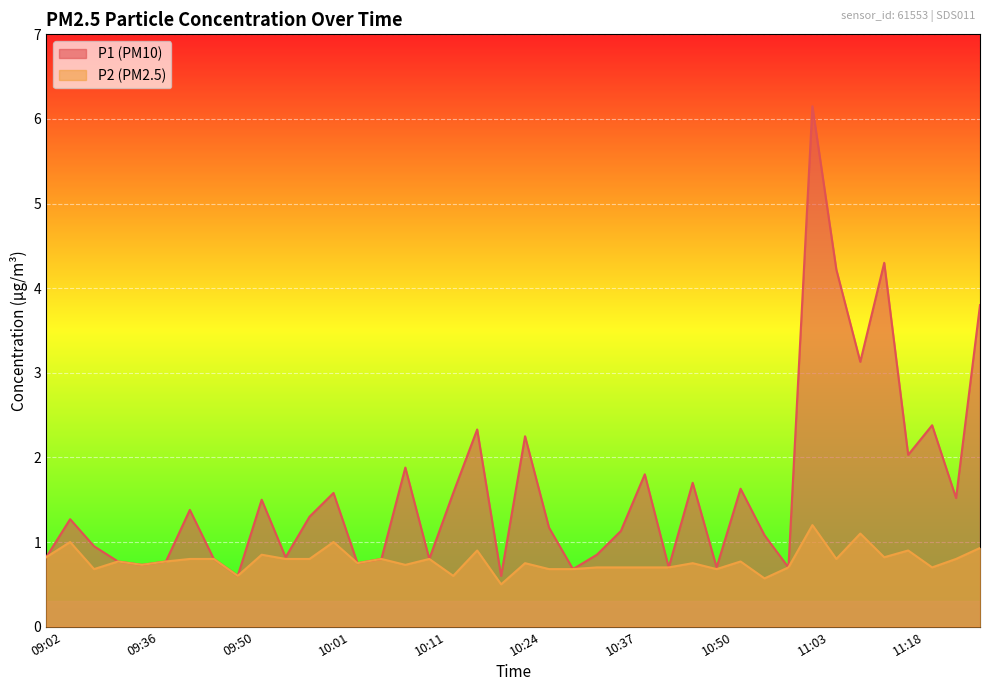

What value does the P2 series have at 11:21?

0.7